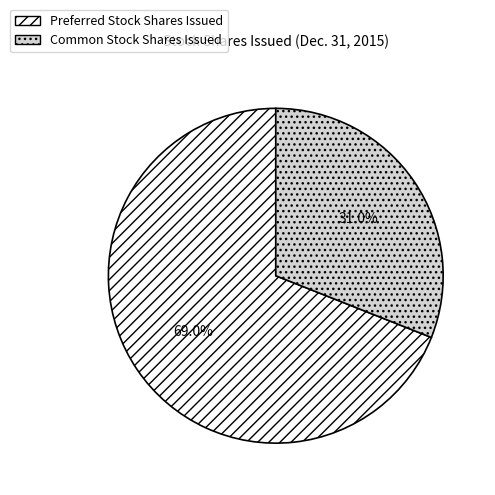

Count the number of slices in the pie.

2